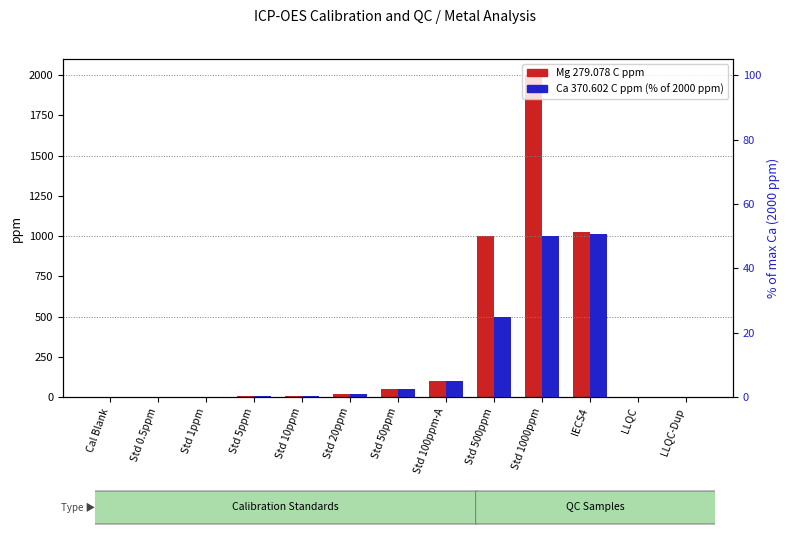

What is the sum of all Ca 370.602 C ppm values?

134.9